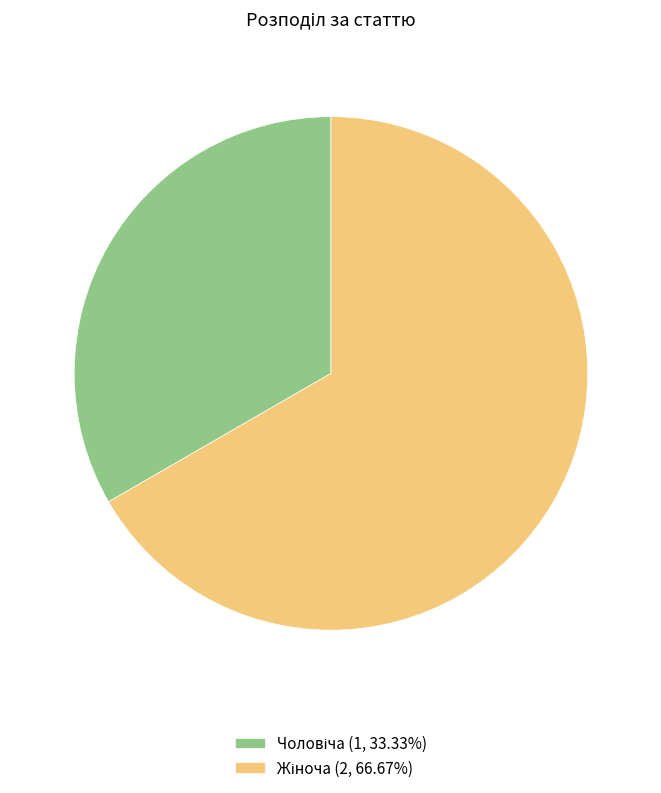

Is there a majority slice in this chart?

Yes